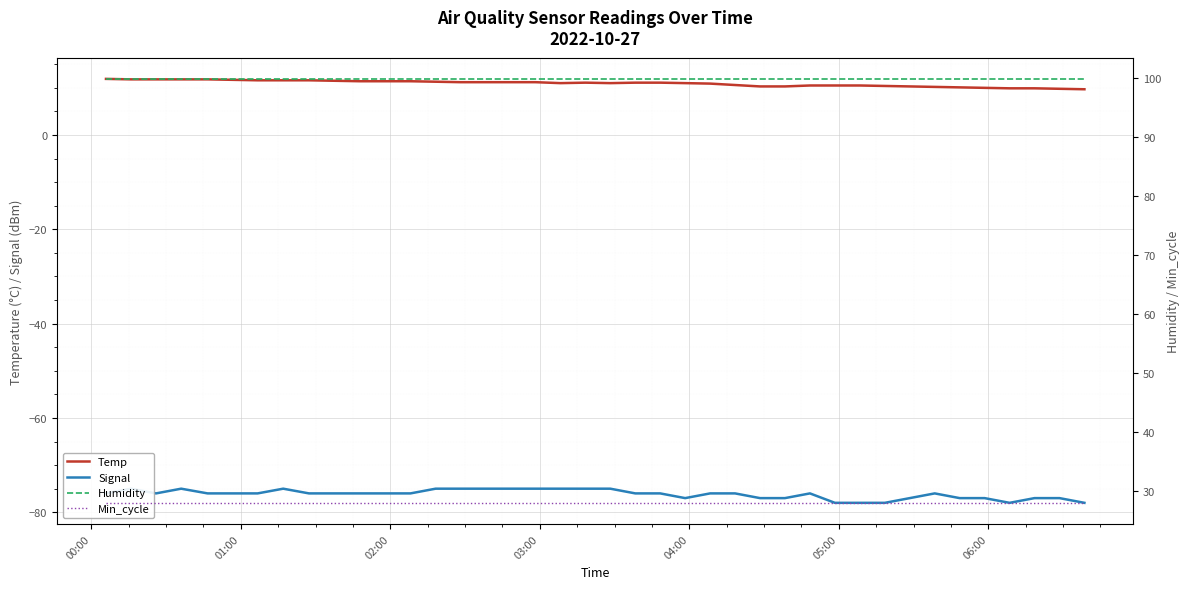

Does the chart display data point markers on the line(s)?

No